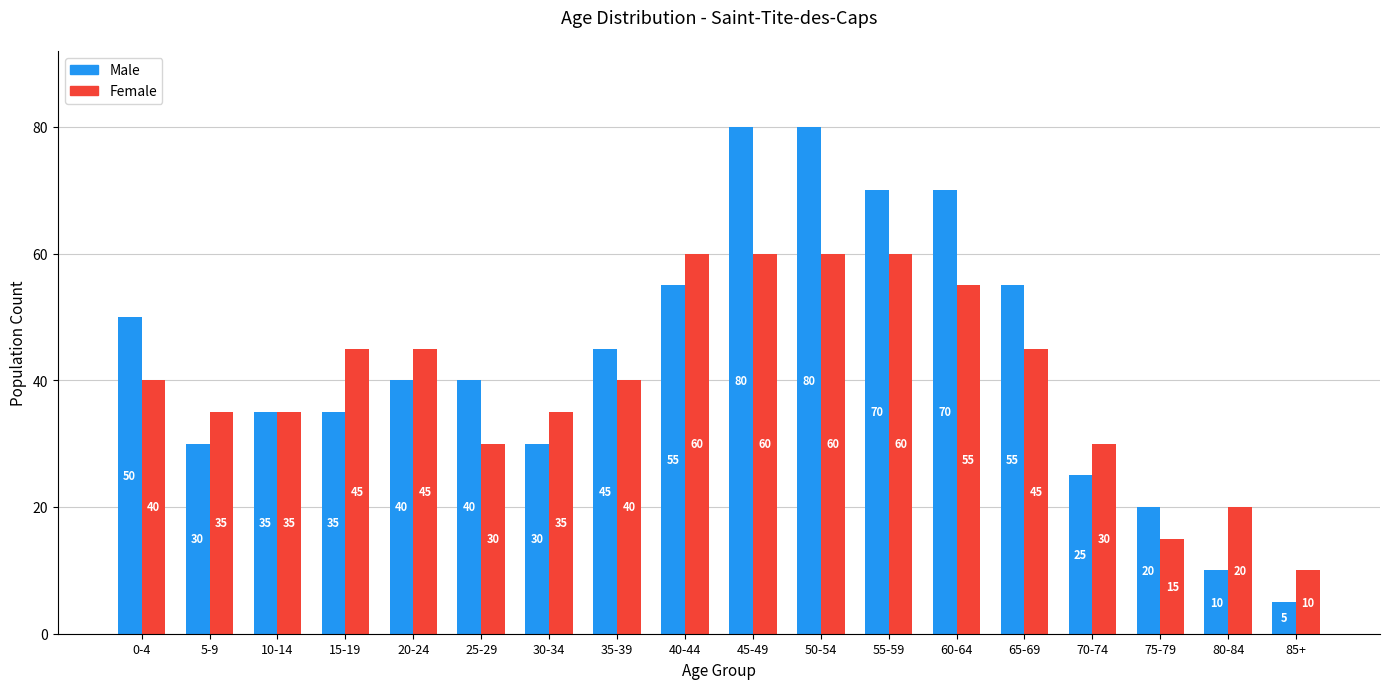

Reading left to right, extract all data points from this chart.

Male: 50	30	35	35	40	40	30	45	55	80	80	70	70	55	25	20	10	5
Female: 40	35	35	45	45	30	35	40	60	60	60	60	55	45	30	15	20	10